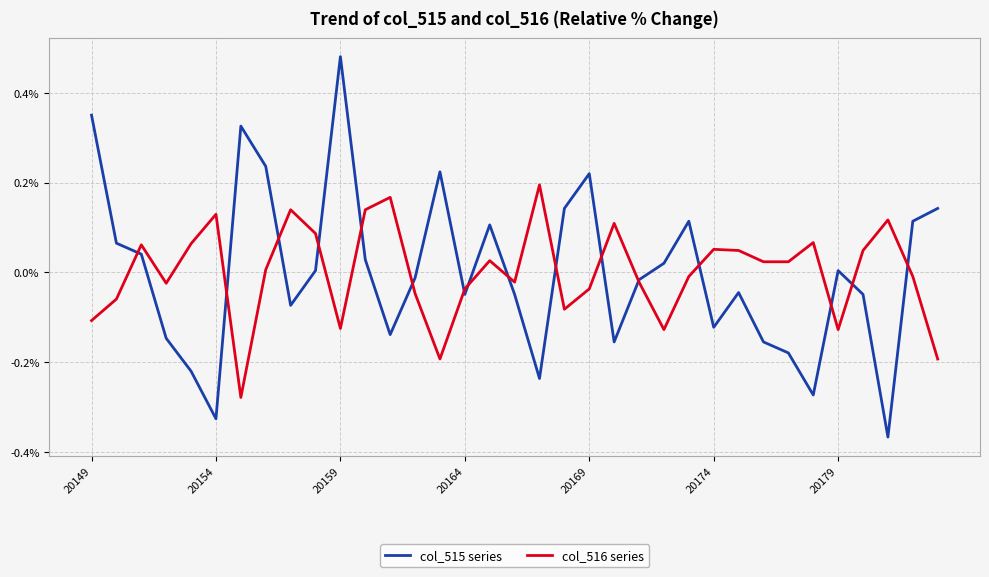

At how many categories does at least one series exceed 0?

30